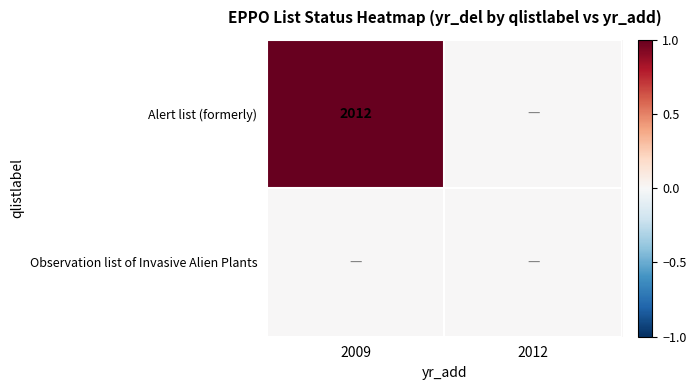

The value of Alert list (formerly) at 2009 is 1. True or false?

True